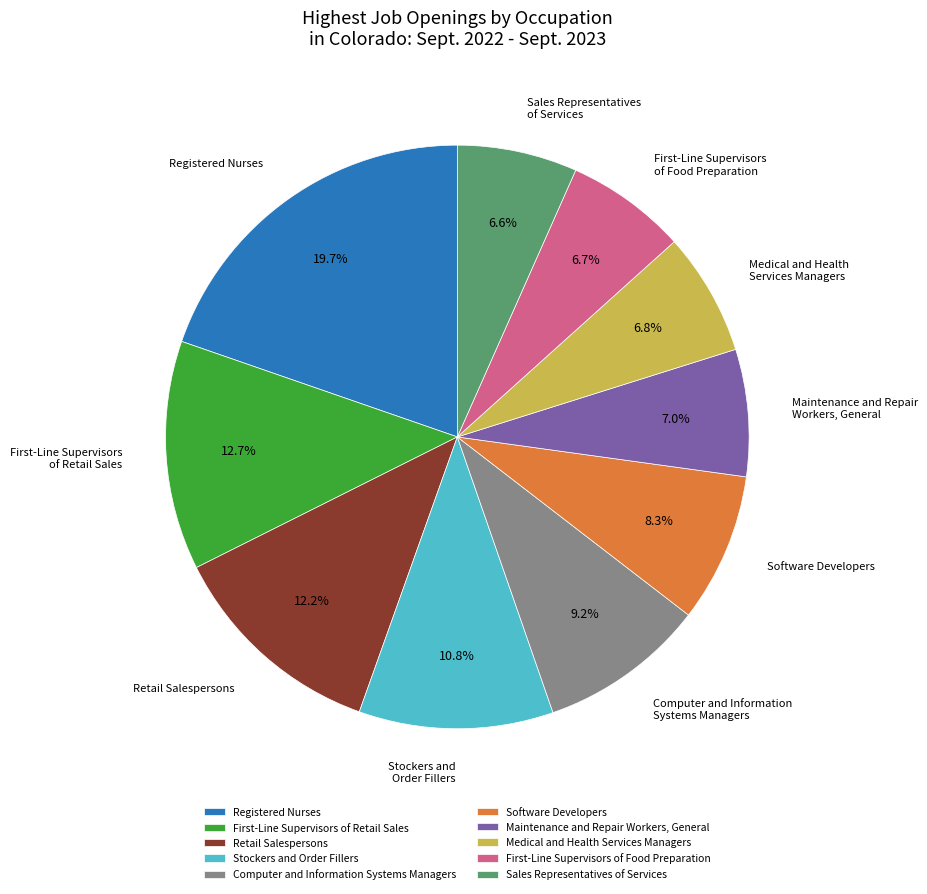

Which category has the biggest portion of the pie?

Registered Nurses